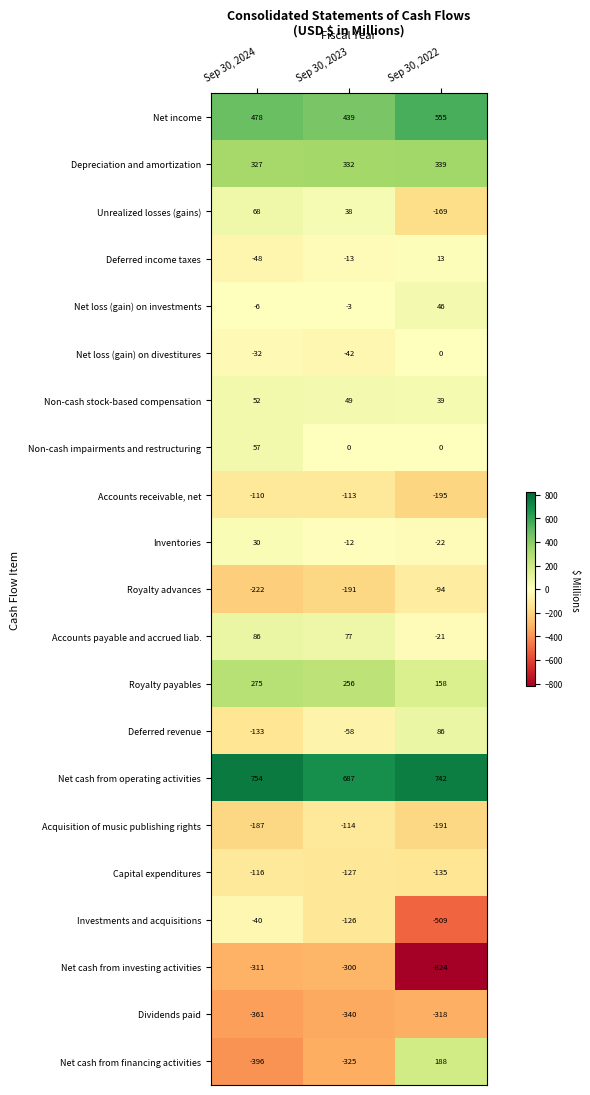

At Sep 30, 2024, list the series in order from largest to smallest.

Net cash from operating activities, Net income, Depreciation and amortization, Royalty payables, Accounts payable and accrued liab., Unrealized losses (gains), Non-cash impairments and restructuring, Non-cash stock-based compensation, Inventories, Net loss (gain) on investments, Net loss (gain) on divestitures, Investments and acquisitions, Deferred income taxes, Accounts receivable, net, Capital expenditures, Deferred revenue, Acquisition of music publishing rights, Royalty advances, Net cash from investing activities, Dividends paid, Net cash from financing activities